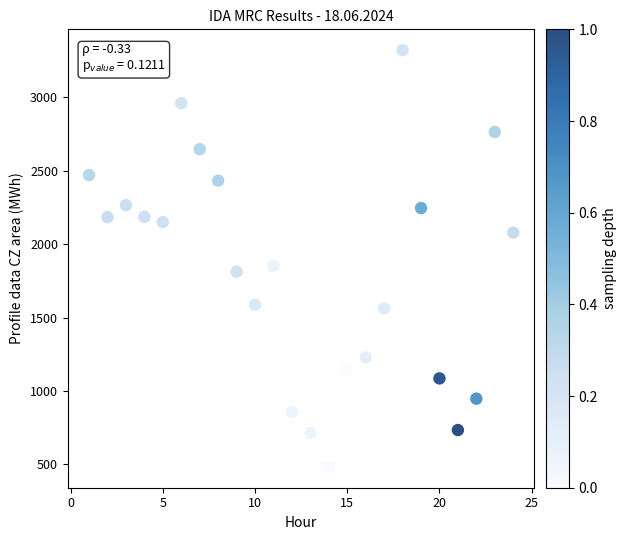

What is the range of X values (max minus min)?

23.0